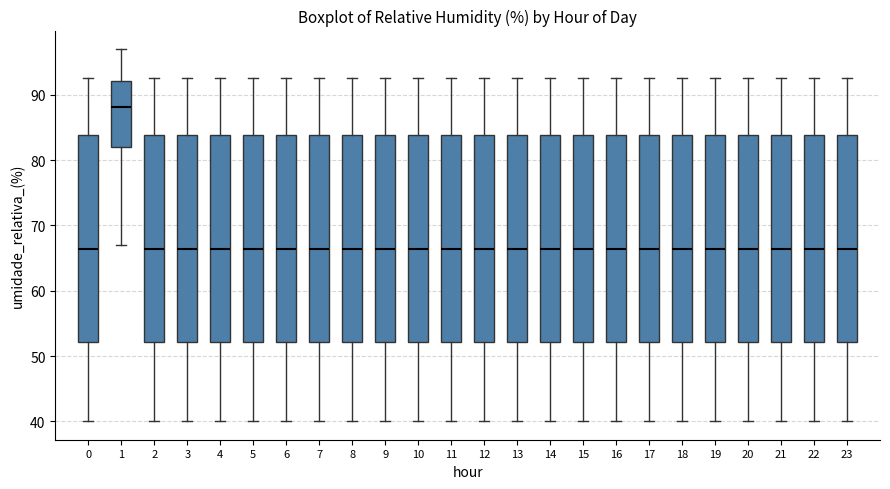

Where does the lower whisker of the box at x = 6 end on the y-axis? The values are not printed on the chart, so give them approximately, as read against the axis.

40